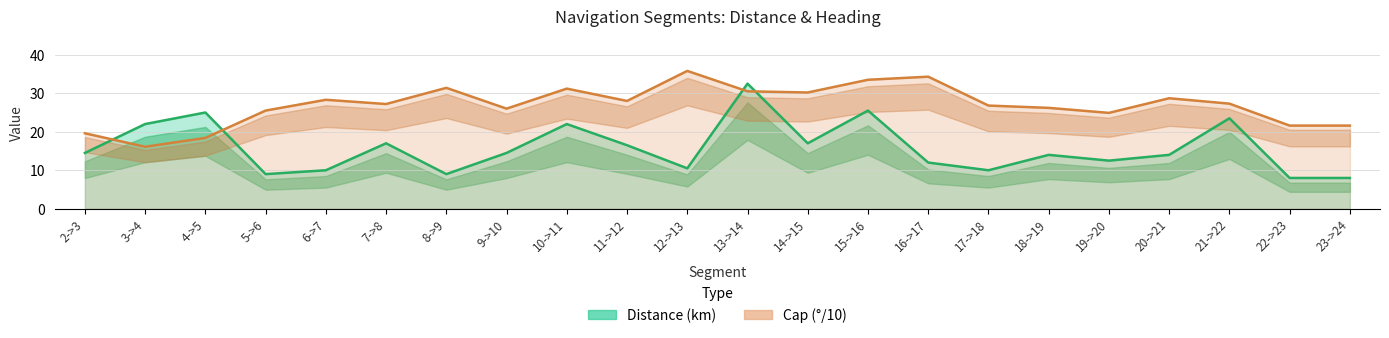

True or false: Cap (deg/10) and Distance (km) cross at least once.

True